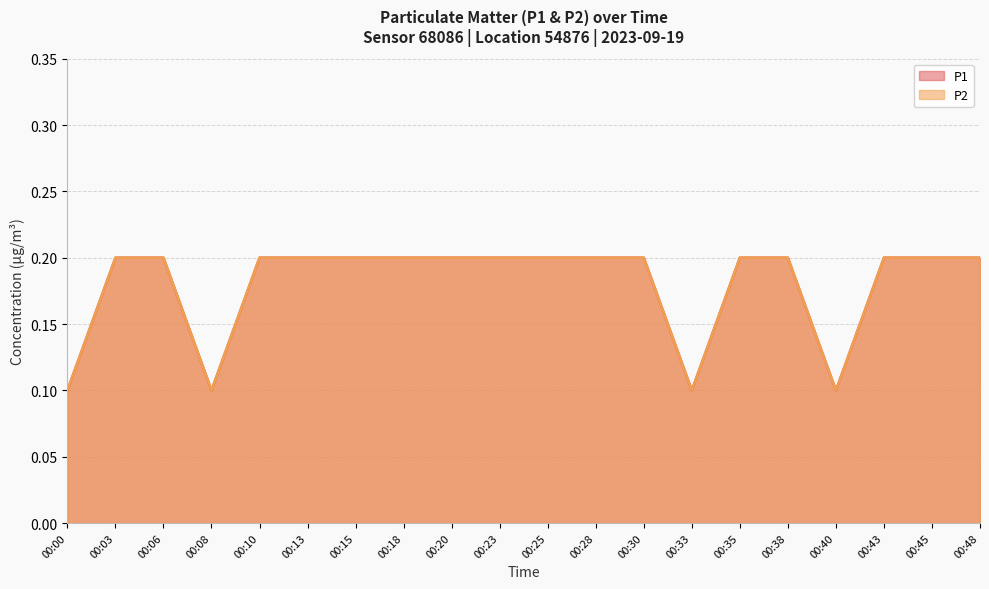

What value does the P1 series have at 00:40?

0.1